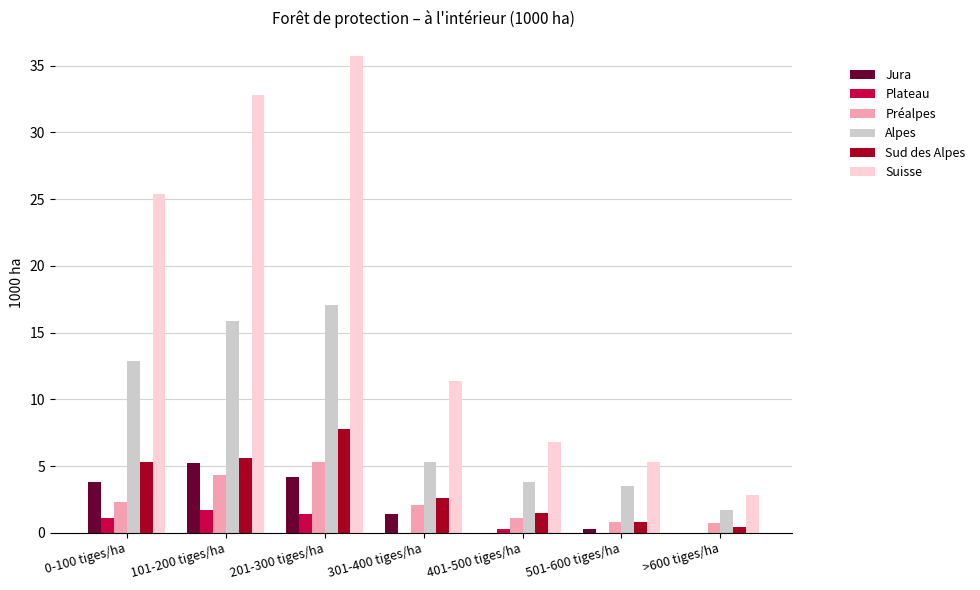

Which series has the widest spread of values?

Suisse